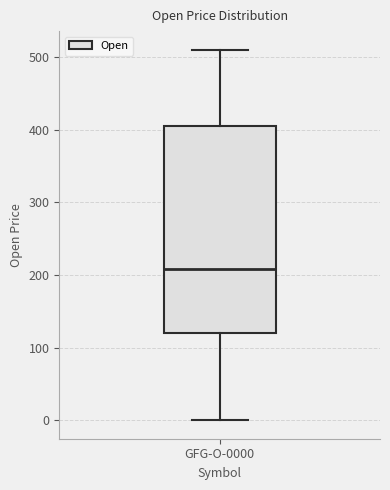

Read this box plot against the y-axis: the position of the median line, the range covered by the box, and the ends of both whiskers. The values are not printed on the chart, so give them approximately, as read against the axis.

median 210, box 120 to 400, whiskers 0 to 510